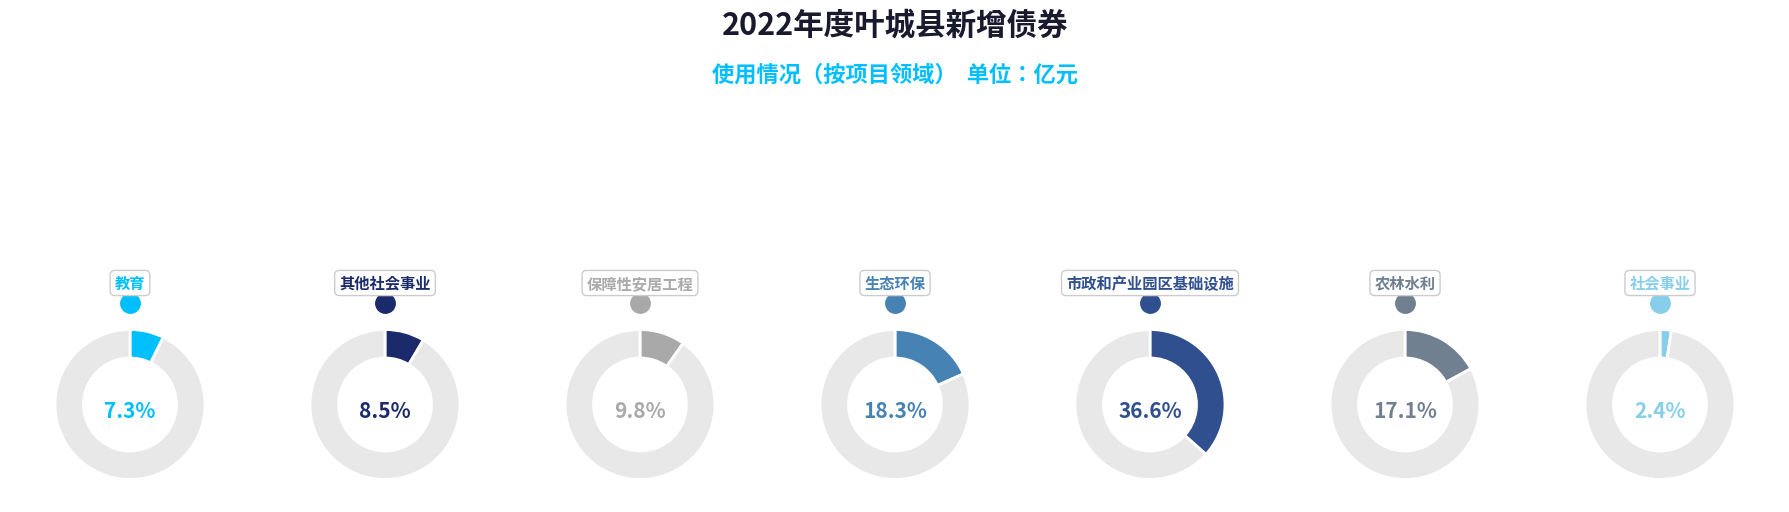

How many slices are in this pie chart?

7